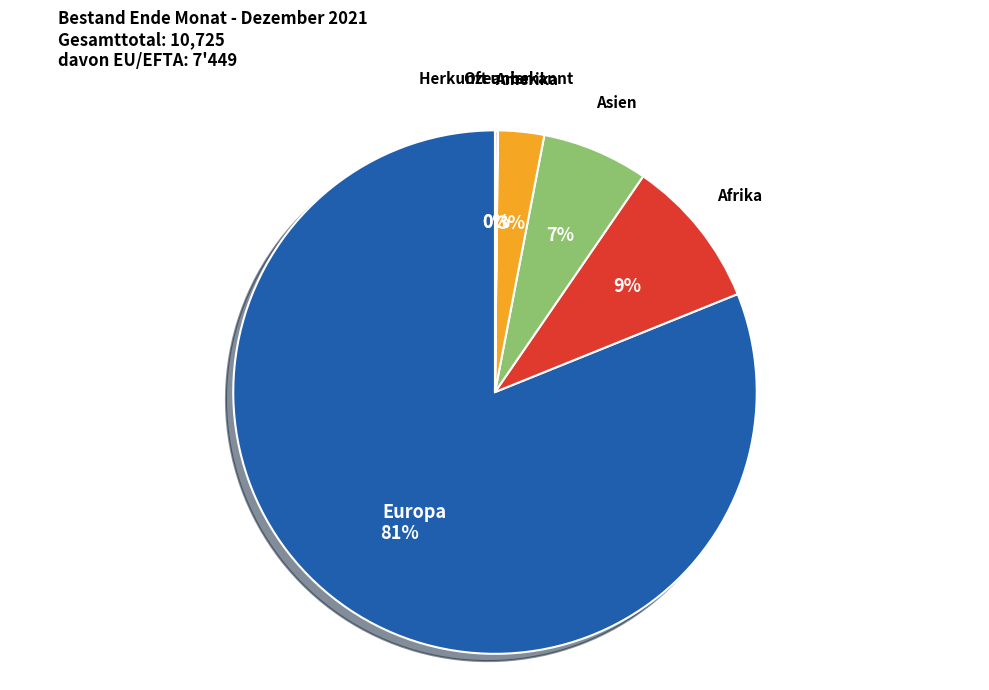

What is the largest slice in the pie chart?

Europa